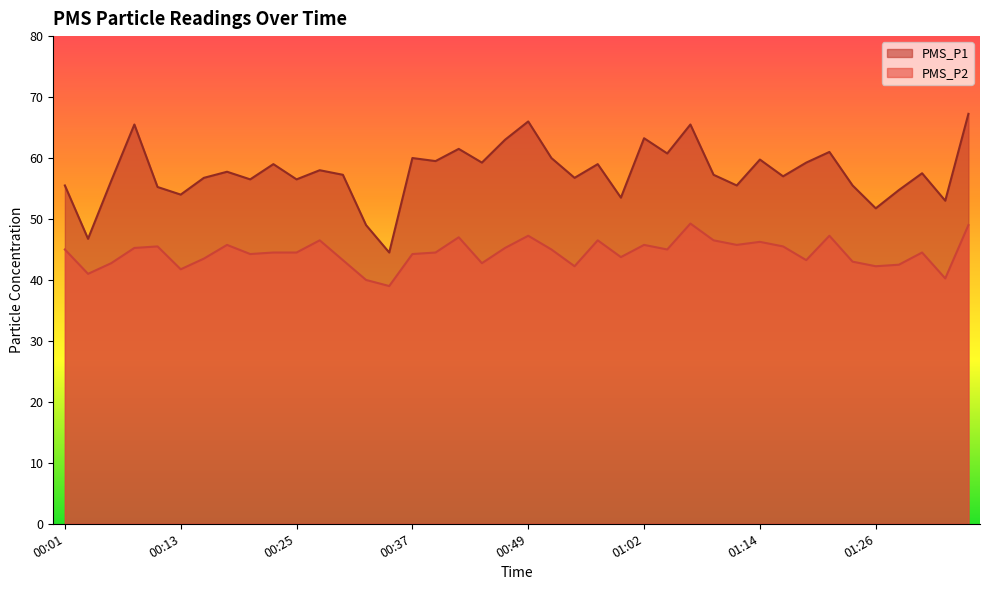

True or false: PMS_P1 has a value of 33.3 at 01:04.

False